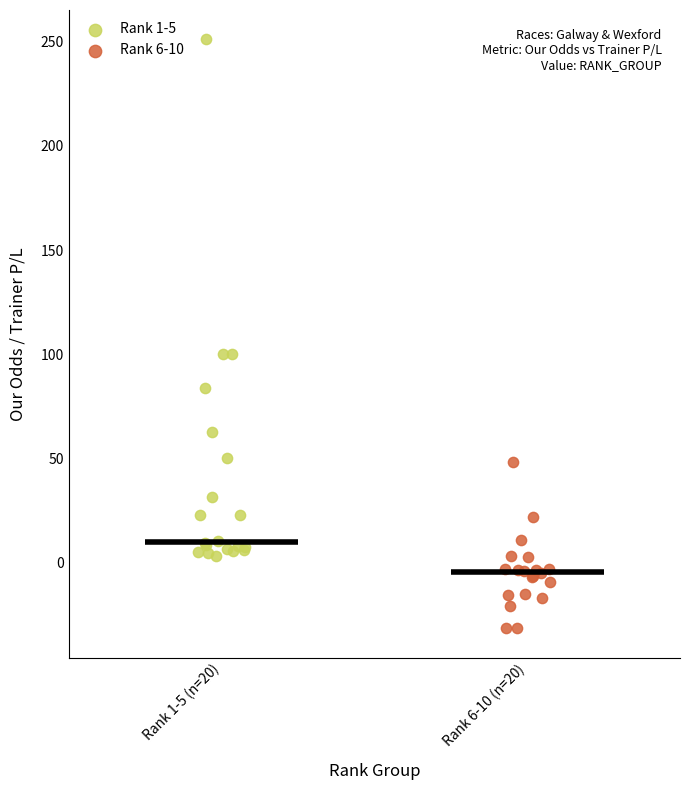

Which series reaches the minimum Y coordinate?

Rank 6-10